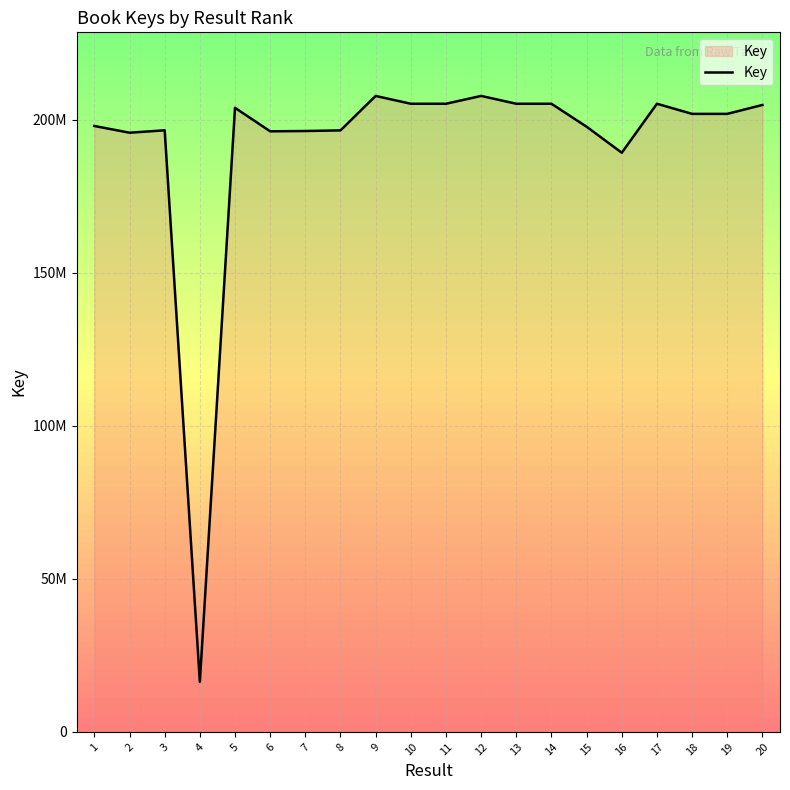

Does the chart have visible grid lines?

Yes